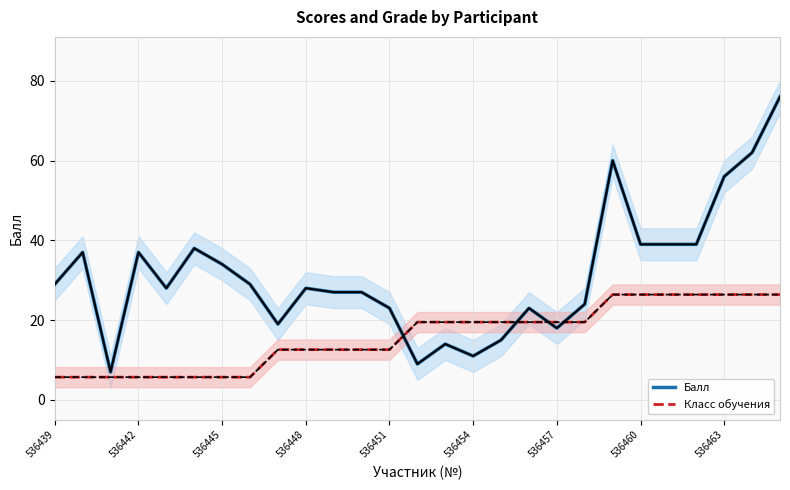

The value of Класс обучения at 536460 is 2.5. True or false?

False